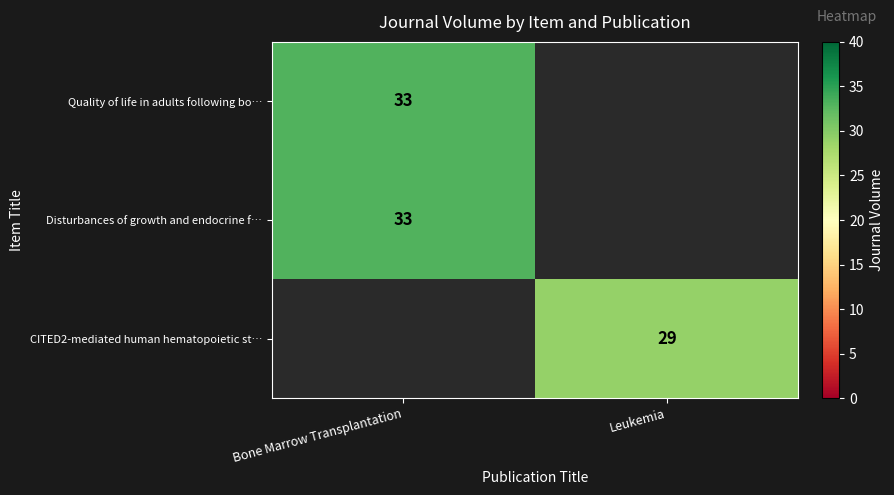

True or false: CITED2-mediated human hematopoietic st… has a value of 14 at Leukemia.

False